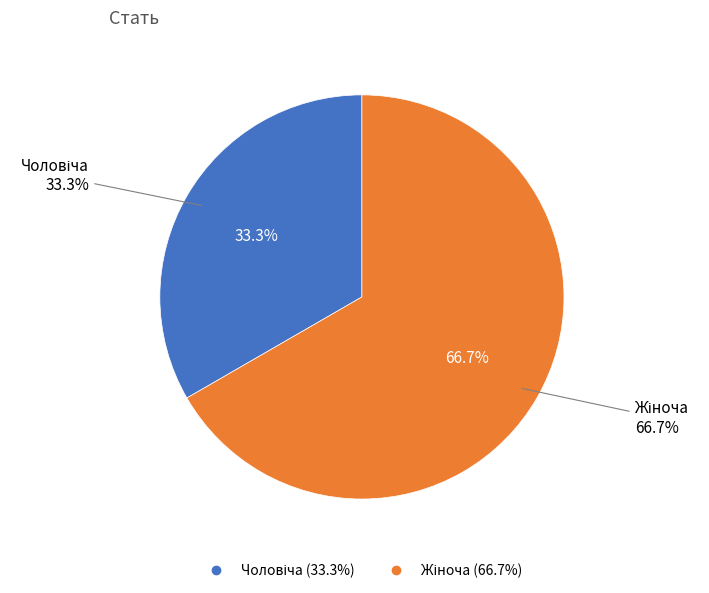

How much of the chart is everything except Чоловіча?

66.7%